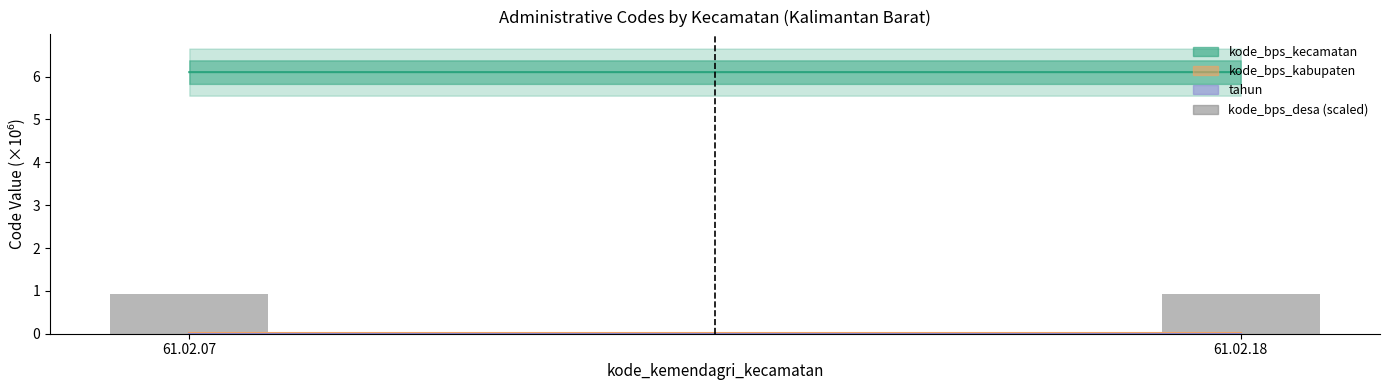

Are the bars horizontal?

No